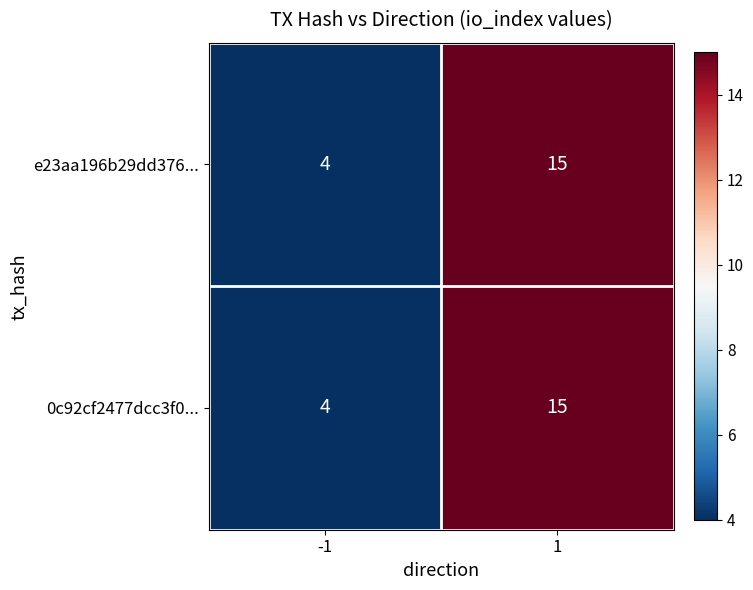

What is the maximum value shown in the chart?

15